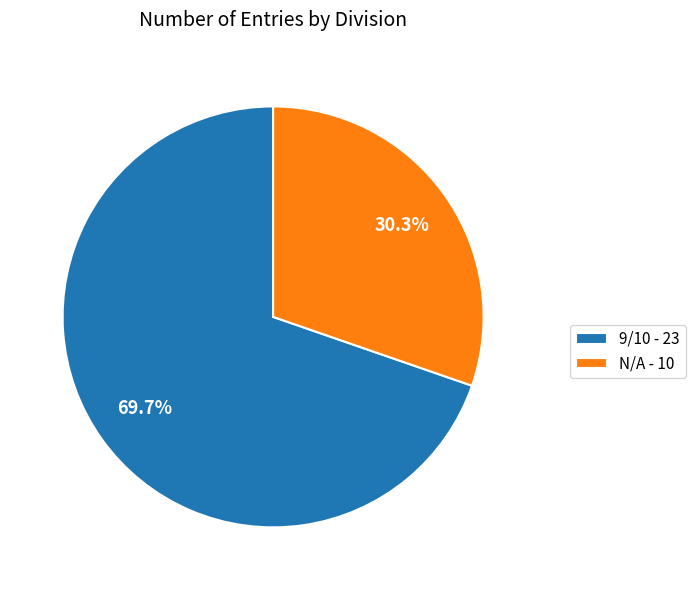

Which category has the biggest portion of the pie?

9/10